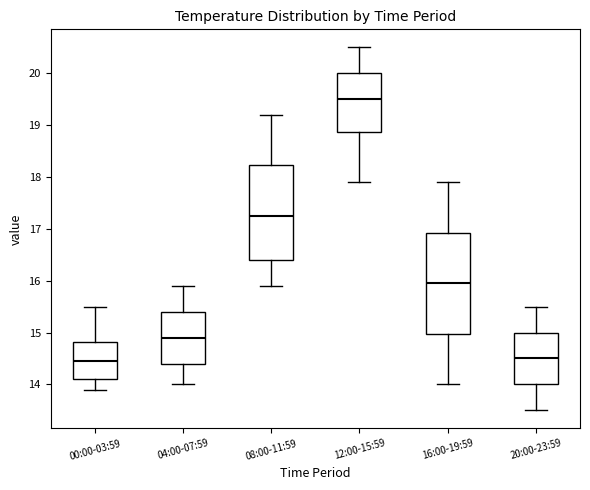

Reading left to right, read every box against the y-axis: the position of its median line, the range the box covers, and the ends of its whiskers. The values are not printed on the chart, so give them approximately, as read against the axis.

00:00-03:59: median 14.5, box 14.1 to 14.8, whiskers 13.9 to 15.5
04:00-07:59: median 14.9, box 14.4 to 15.4, whiskers 14.0 to 15.9
08:00-11:59: median 17.3, box 16.4 to 18.2, whiskers 15.9 to 19.2
12:00-15:59: median 19.5, box 18.9 to 20.0, whiskers 17.9 to 20.5
16:00-19:59: median 16.0, box 15.0 to 16.9, whiskers 14.0 to 17.9
20:00-23:59: median 14.5, box 14.0 to 15.0, whiskers 13.5 to 15.5